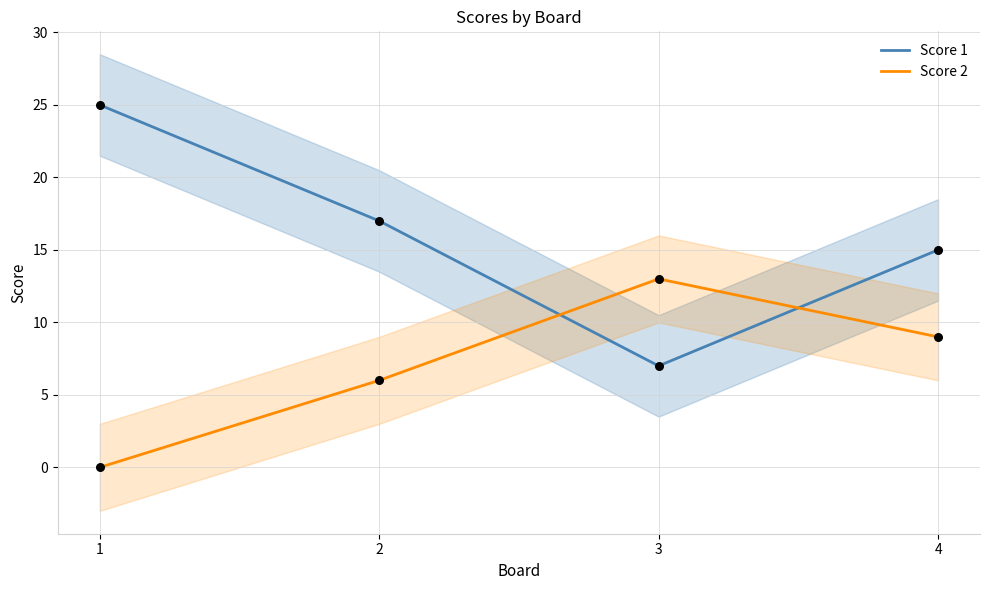

What are all the series names shown in the legend?

Score 1, Score 2